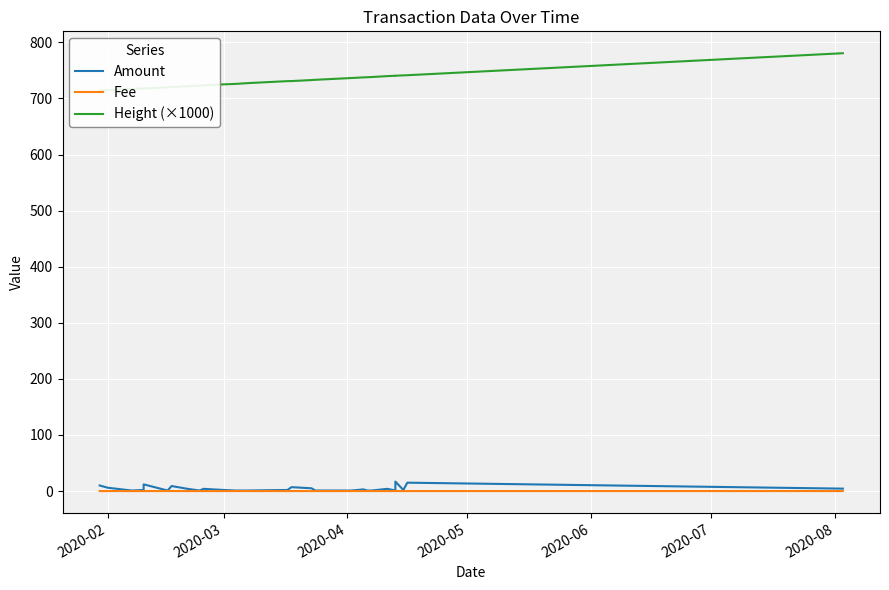

What is the maximum value shown in the chart?

780.6